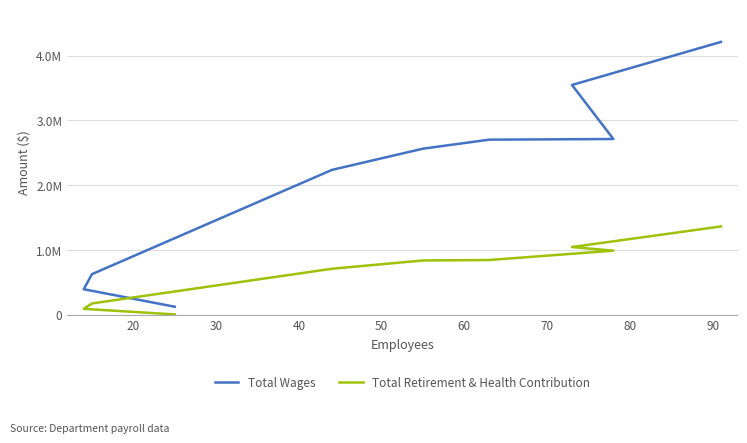

At which category is the sum across all series the highest?

90